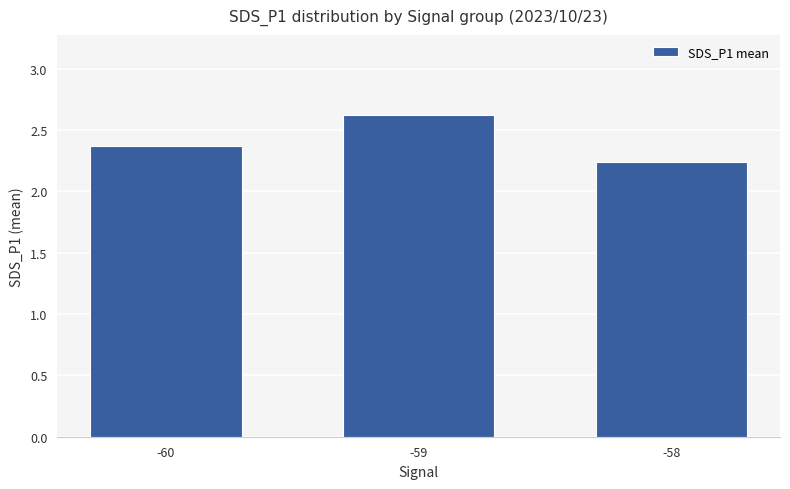

What is the sum of all values?

7.2